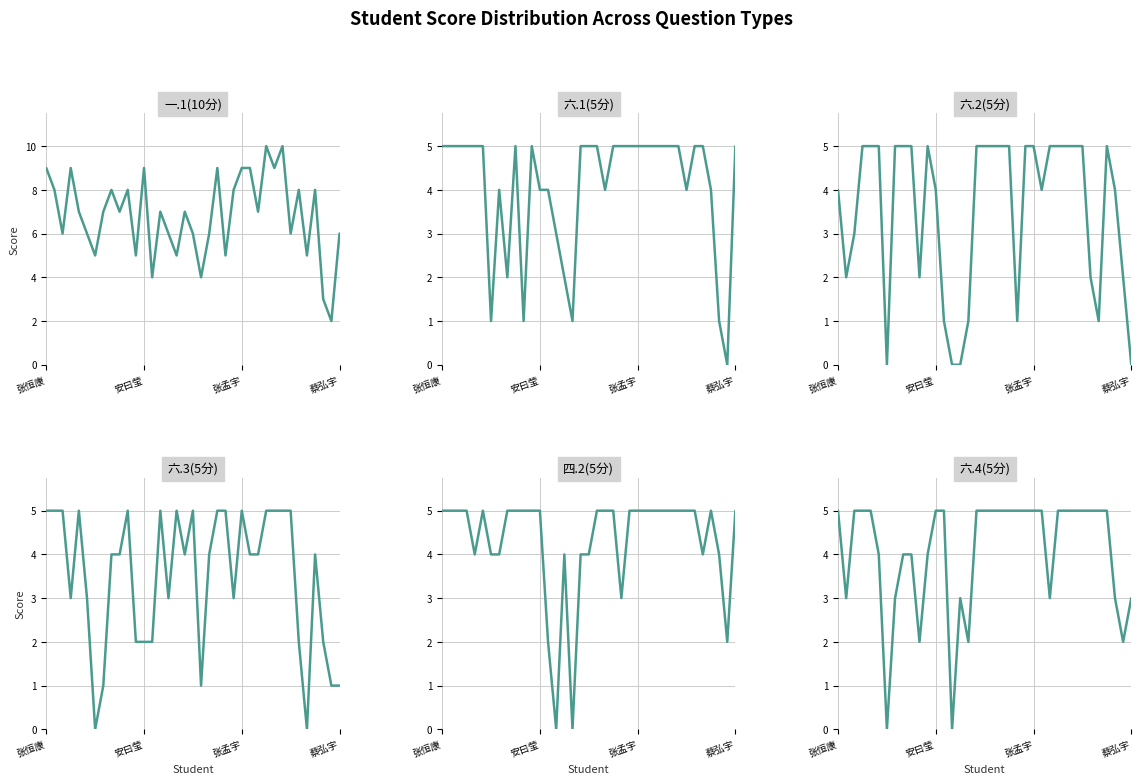

True or false: 一.1(10分) has more than 2 interior local peaks.

True